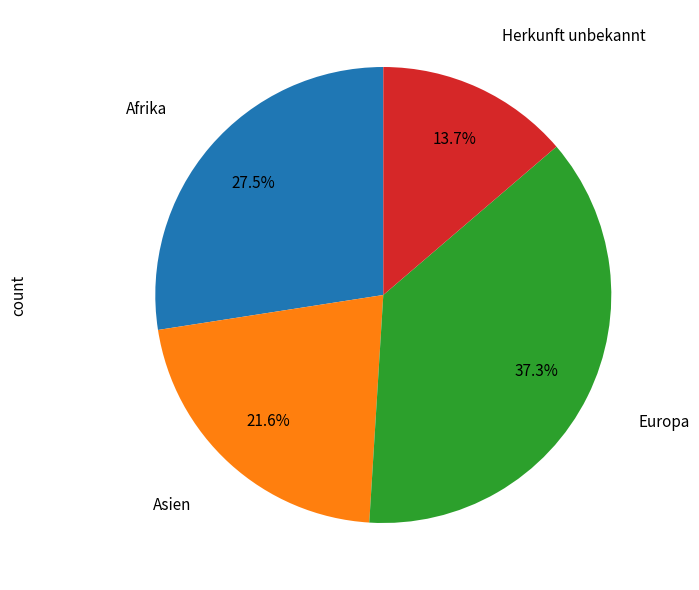

Is there a majority slice in this chart?

No